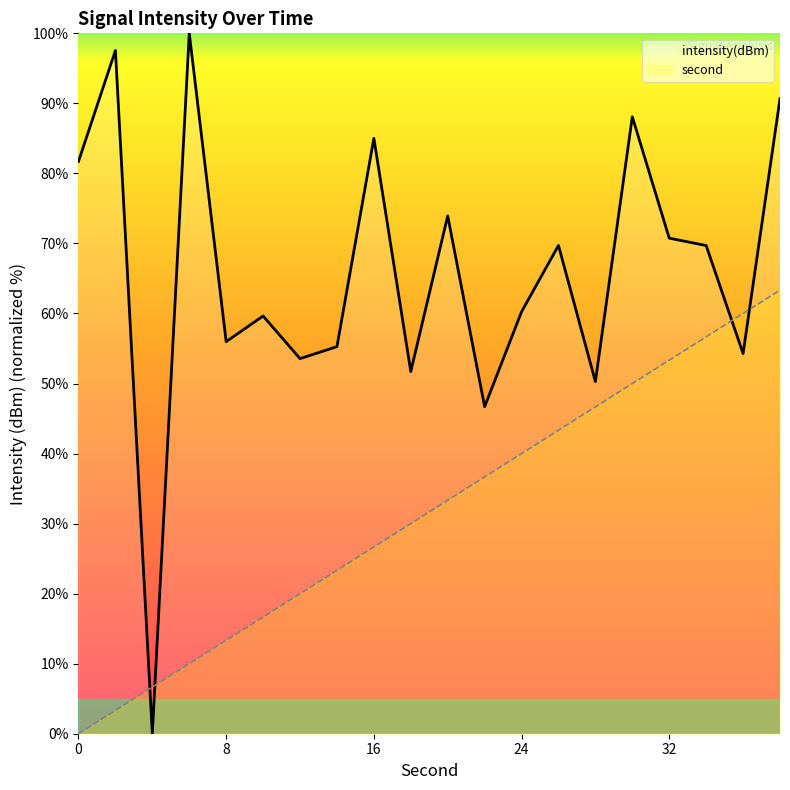

At how many categories does at least one series exceed 73?

7